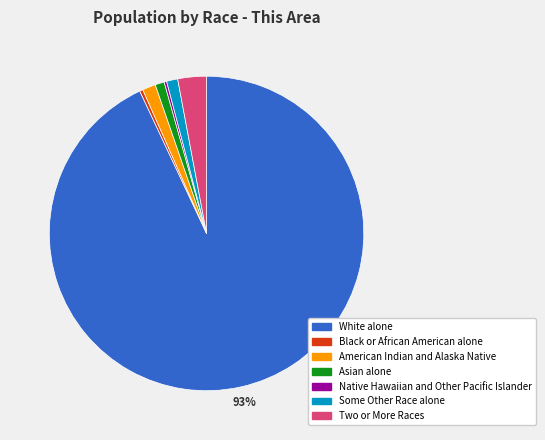

True or false: Black or African American alone accounts for 11% of the total.

False